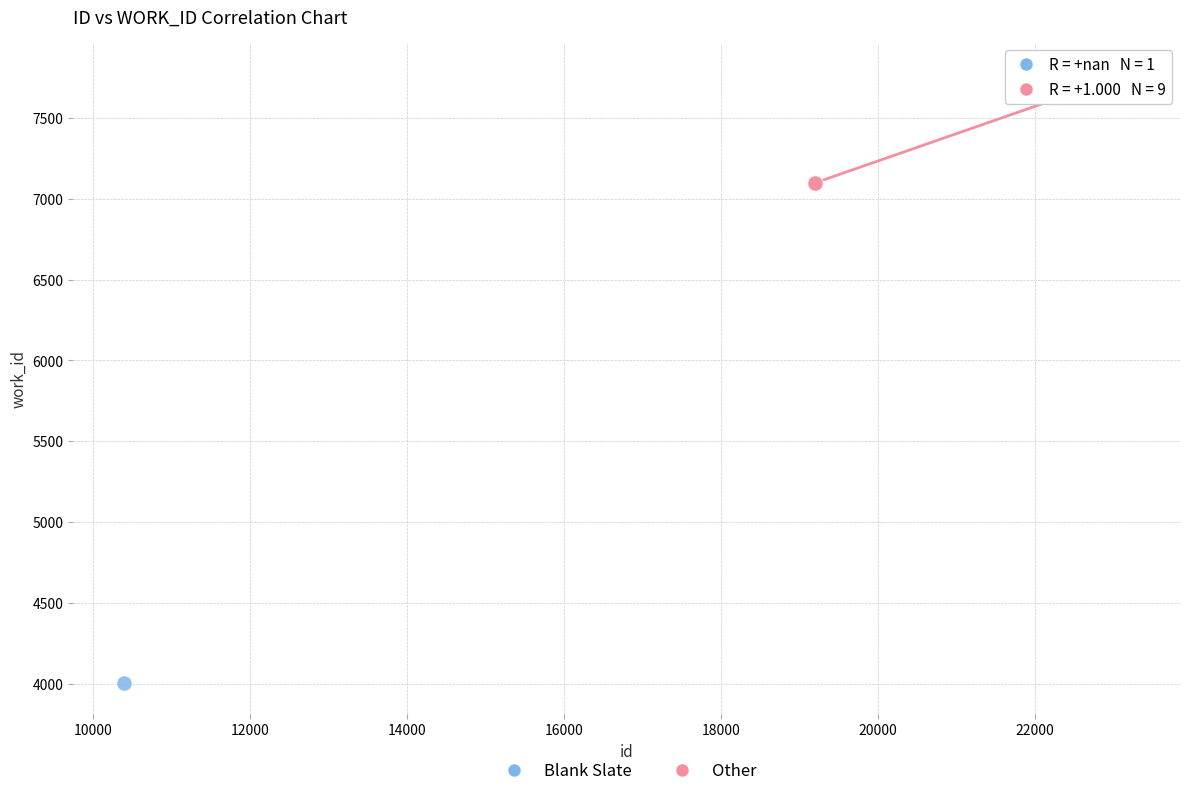

What are all the series names shown in the legend?

Blank Slate, Other